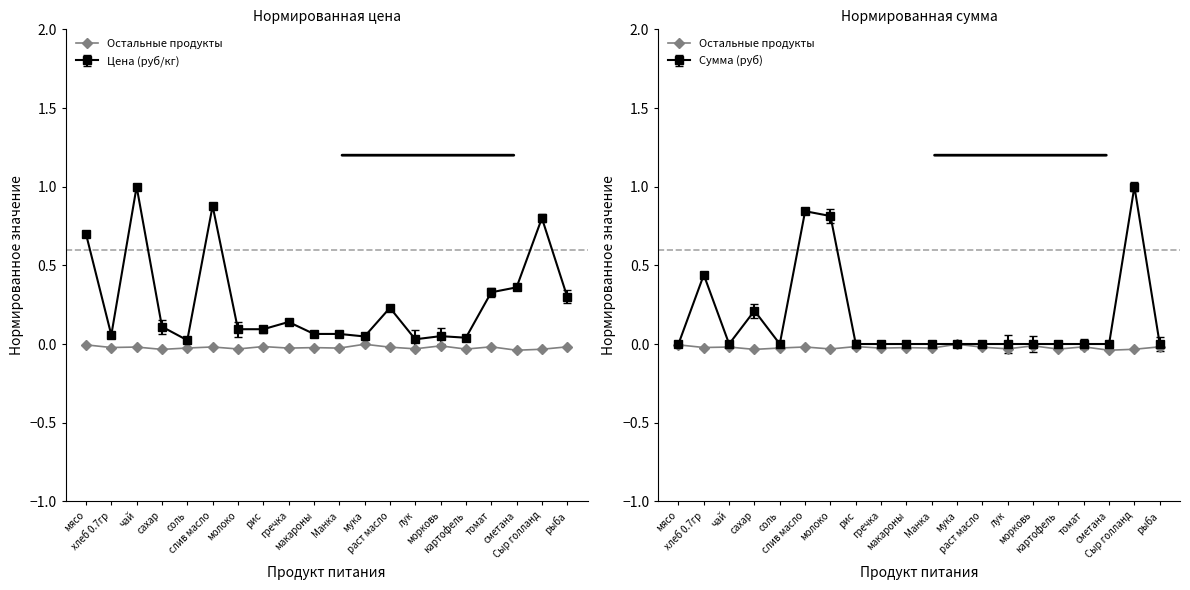

True or false: the data shows -0.0 at Сыр голланд.

True